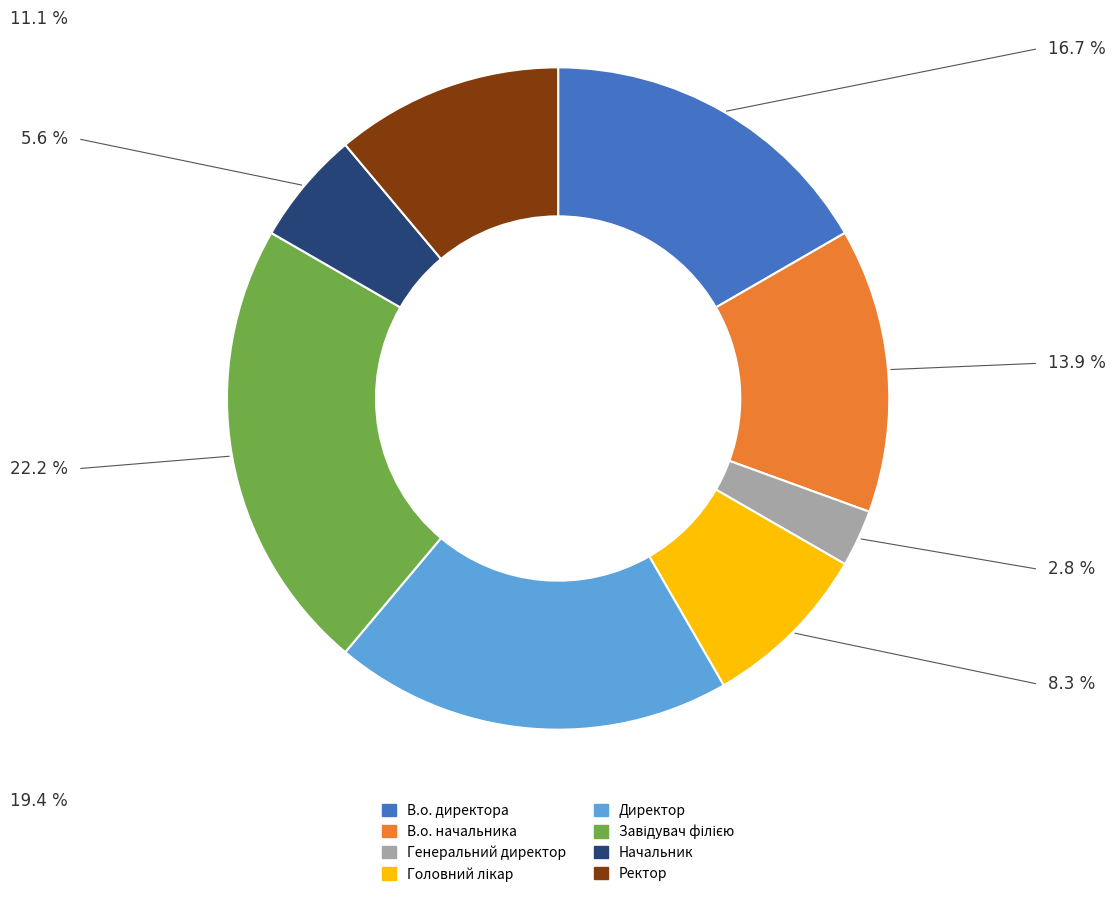

Do В.о. директора and Ректор together represent more than half of the pie?

No